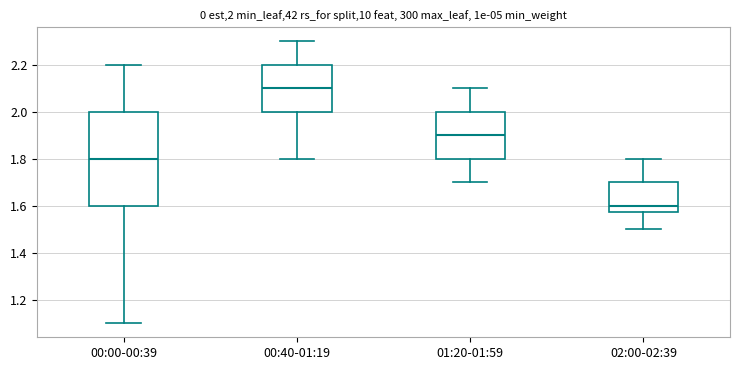

Comparing the boxes themselves (not the whiskers), which one is the tallest?

00:00-00:39